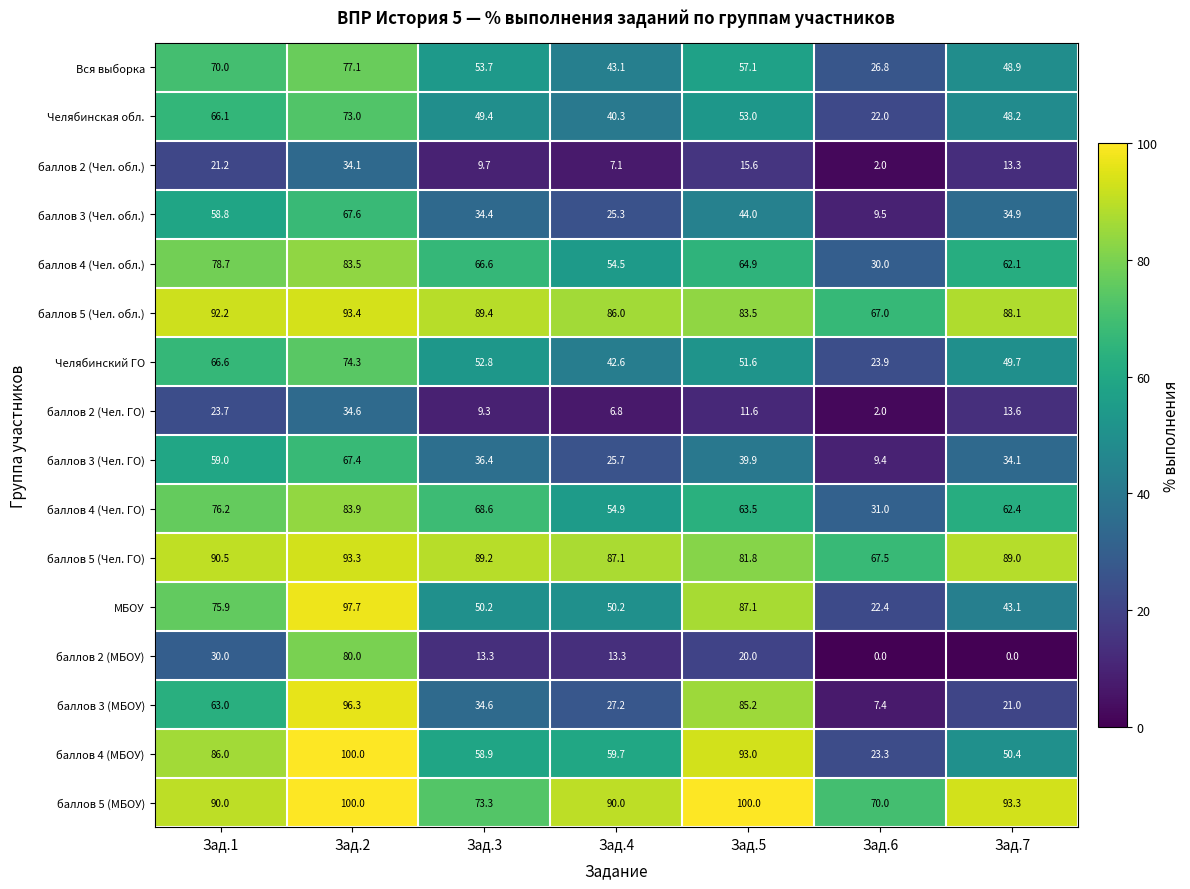

Which series has the largest total across all categories?

баллов 5 (МБОУ)